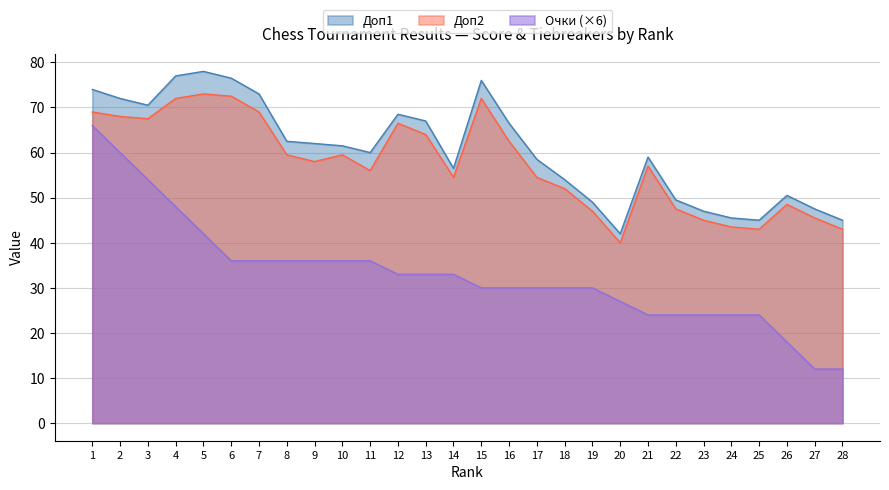

Where is the first local minimum for Доп2?

3